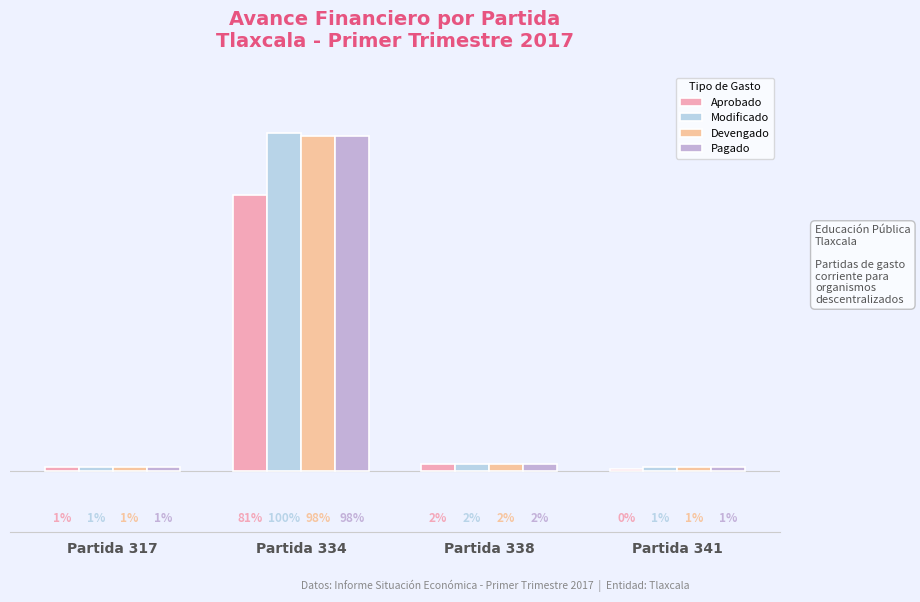

Does the chart contain any negative values?

No